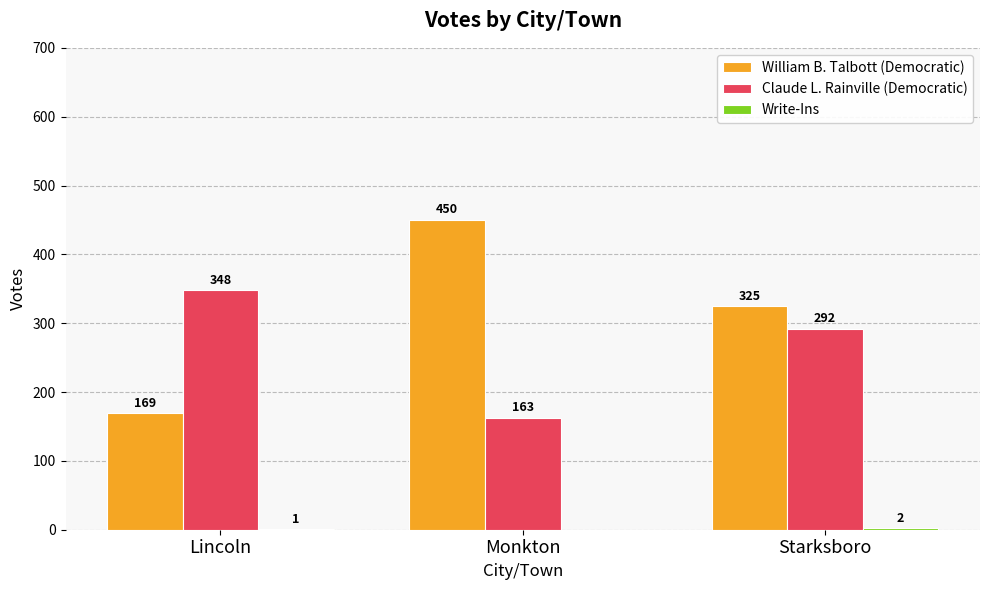

At which category is the sum across all series the highest?

Starksboro